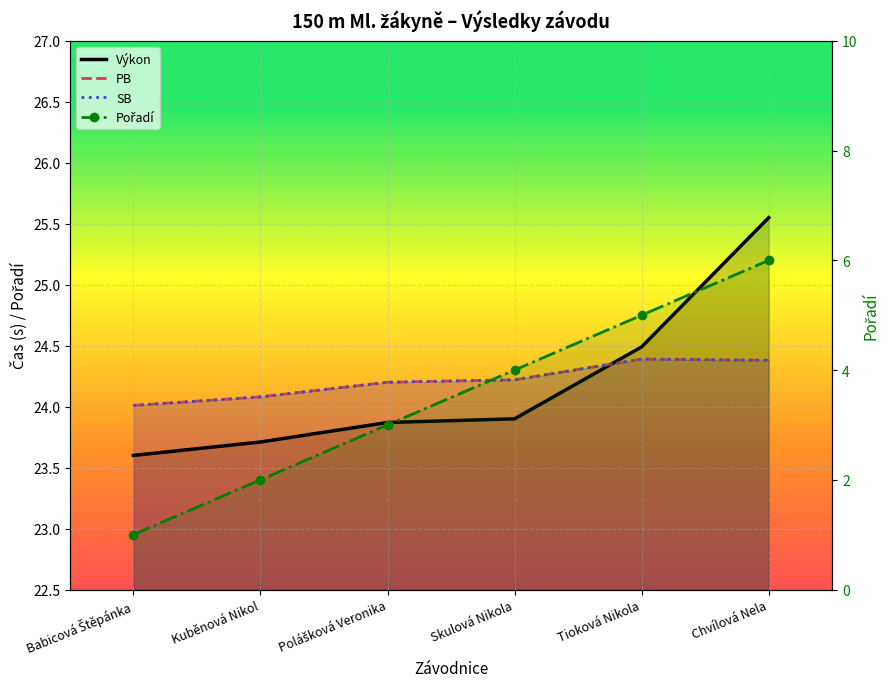

Which series has the largest range (max minus min)?

Pořadí